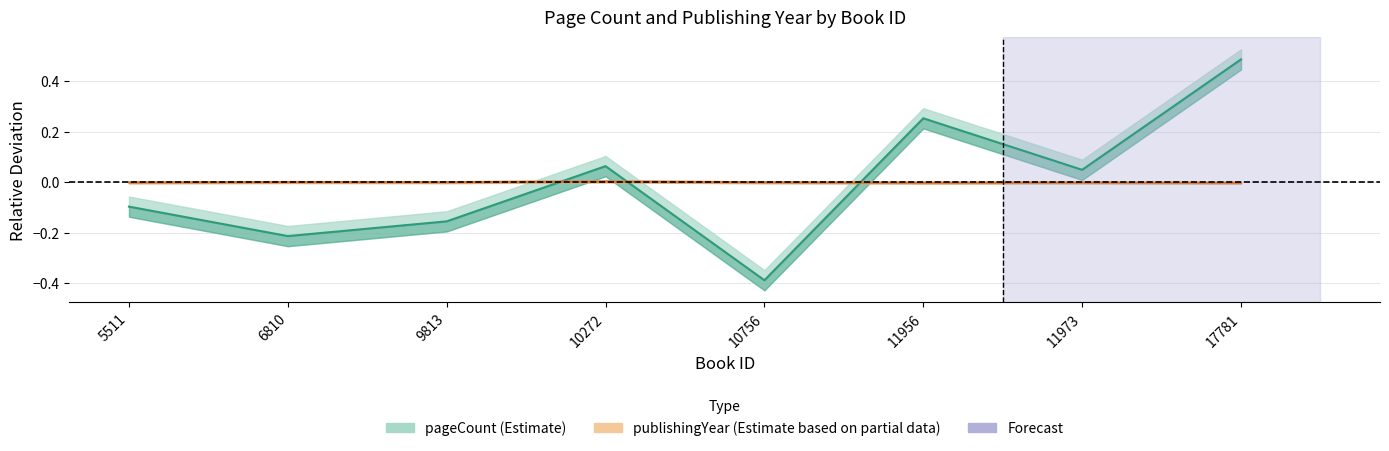

Reading left to right, extract all data points from this chart.

pageCount: 5511=-0.1	6810=-0.2	9813=-0.2	10272=0.1	10756=-0.4	11956=0.3	11973=0.0	17781=0.5
publishingYear: 5511=-0.0	6810=0.0	9813=0.0	10272=0.0	10756=0.0	11956=-0.0	11973=-0.0	17781=-0.0